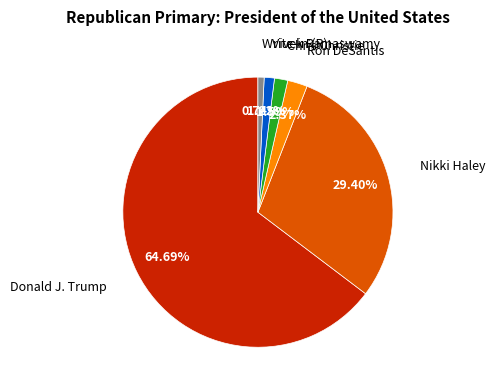

Is there any slice that represents more than half of the pie?

Yes